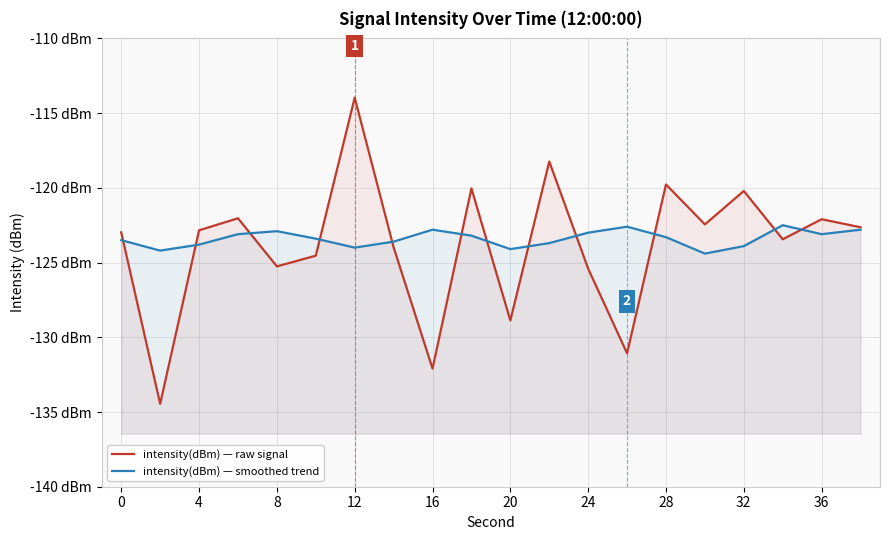

How many times do intensity(dBm) — raw signal and intensity(dBm) — smoothed trend cross each other?

12